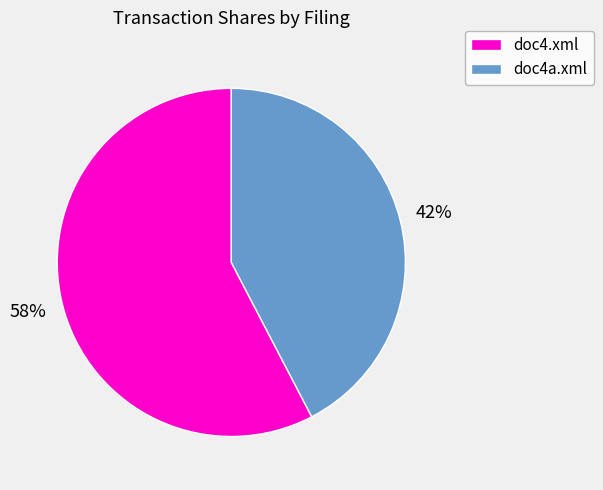

Approximately how many times larger is the value at doc4.xml compared to doc4a.xml?

1.4